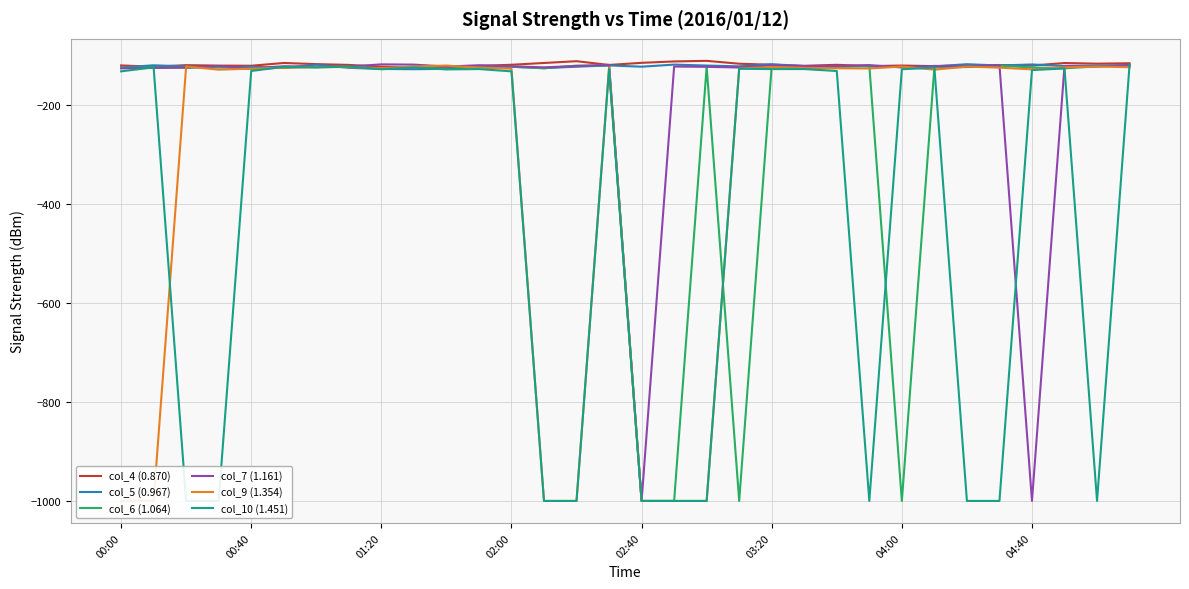

What is the maximum value for col_4 (0.870)?

-110.6